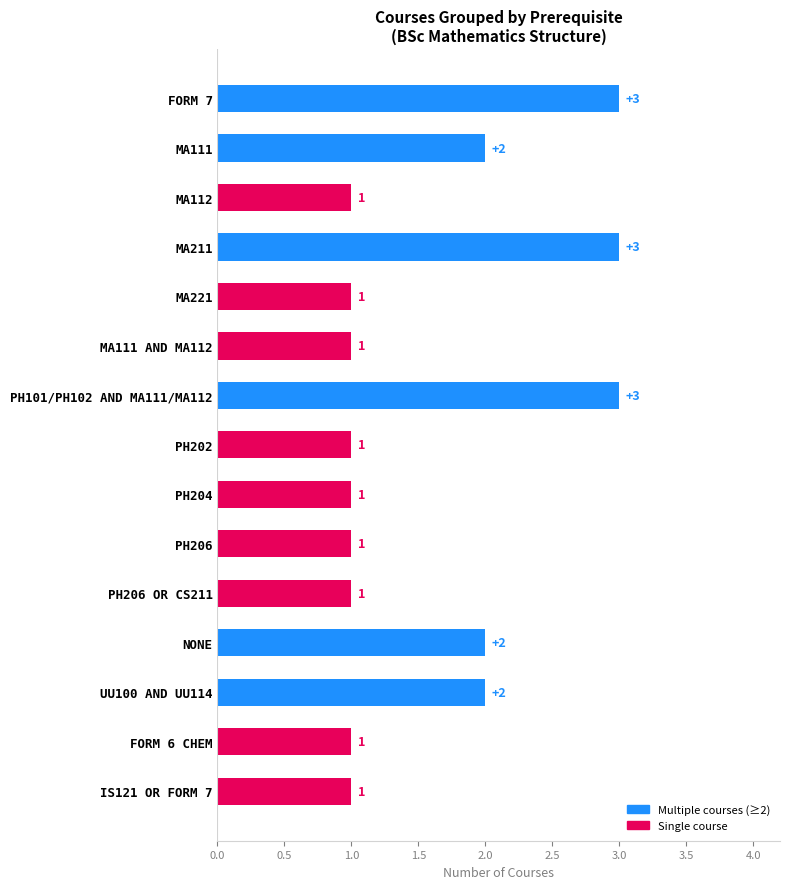

What is the change in value from MA111 to PH101/PH102 AND MA111/MA112?

+1